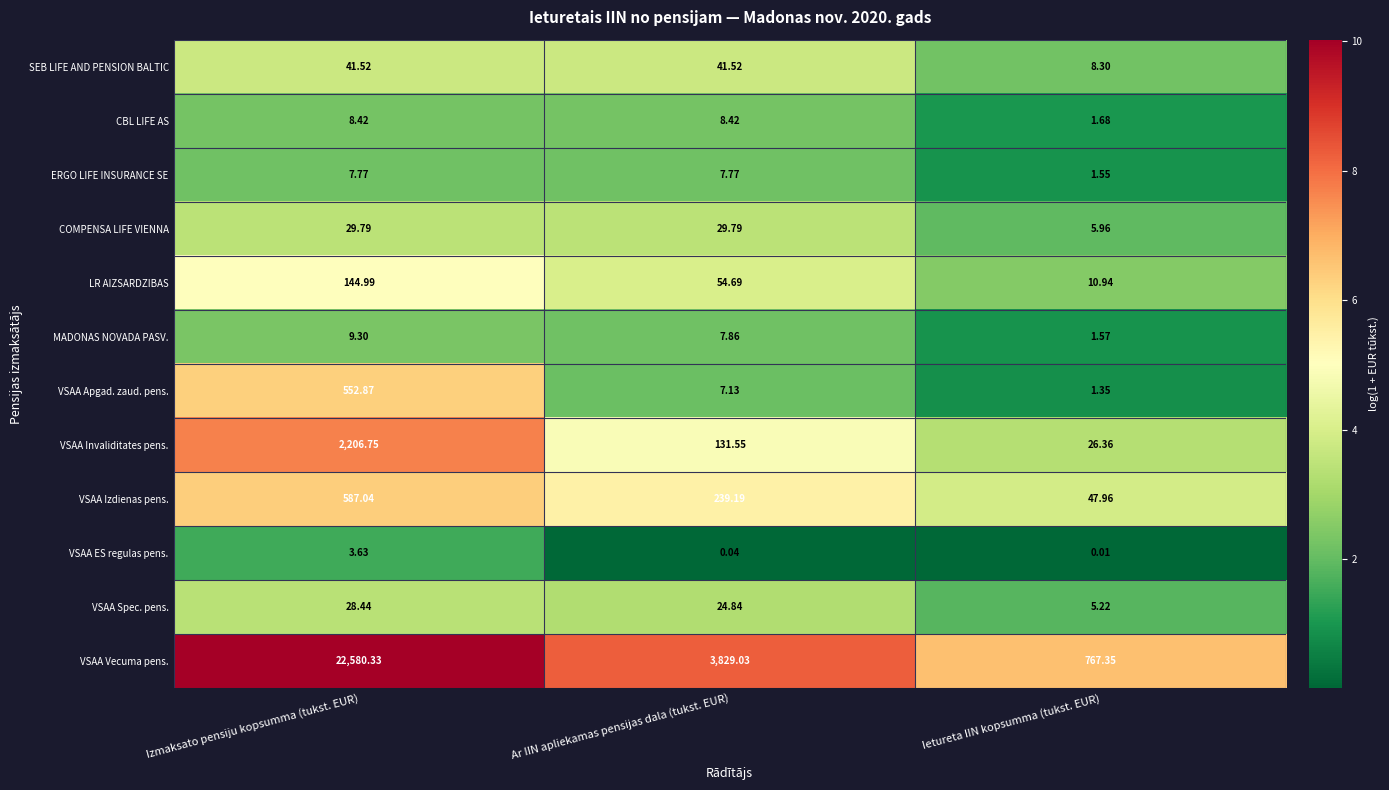

Which series has the widest spread of values?

VSAA Vecuma pens.